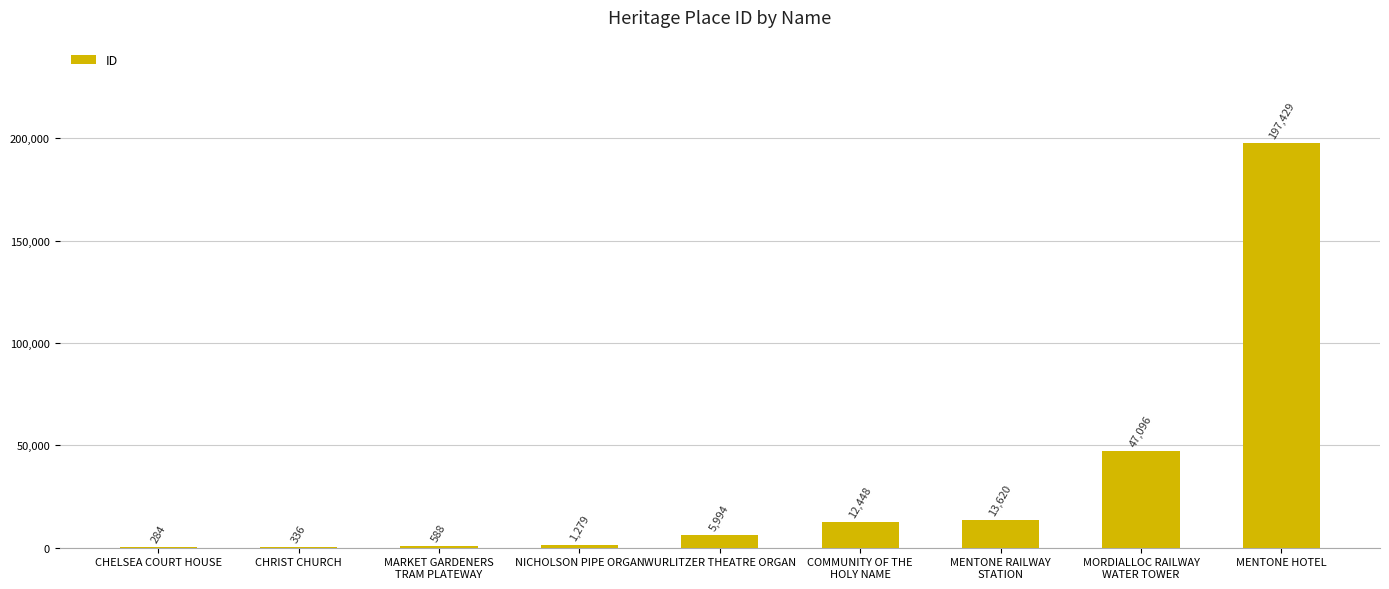

At which category does the chart reach its peak across all series?

MENTONE HOTEL